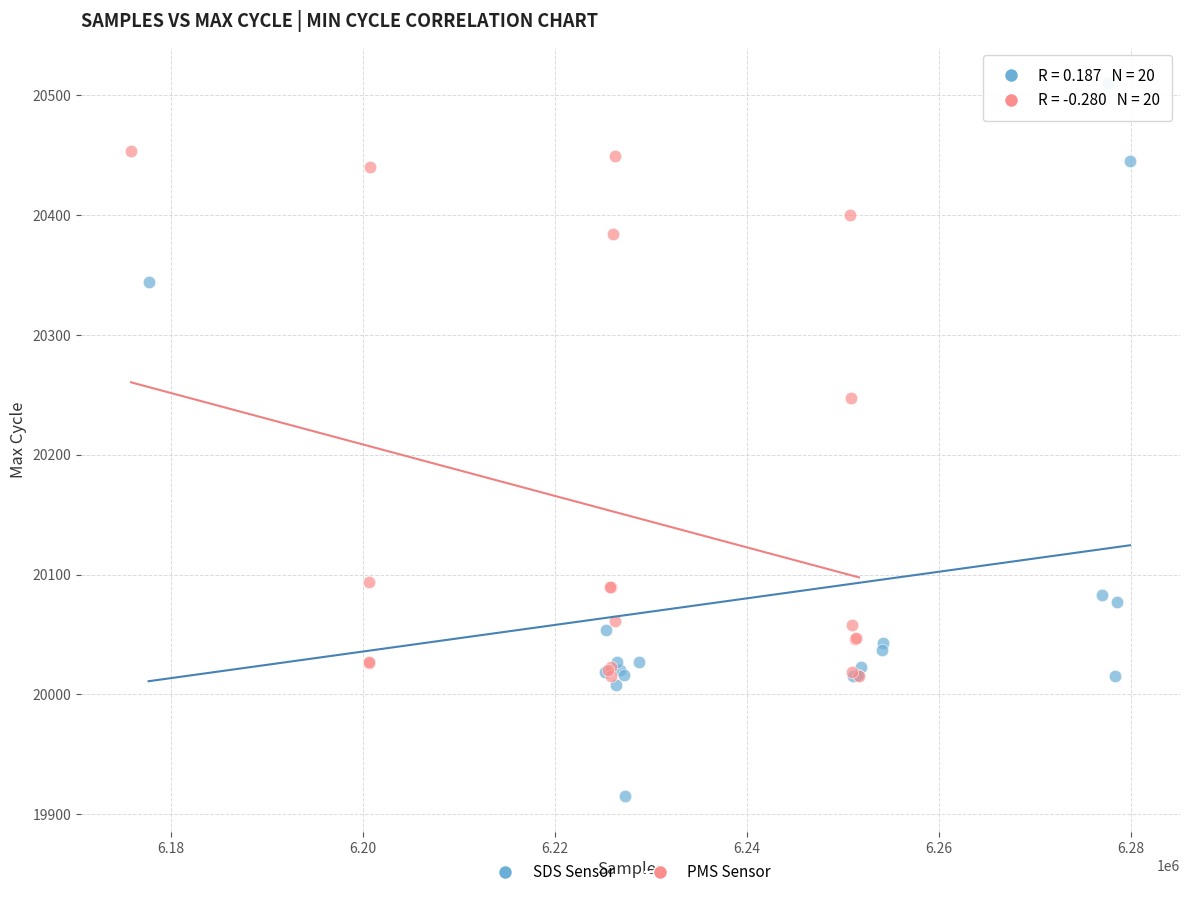

Which series has the largest Y range (max minus min)?

SDS Sensor